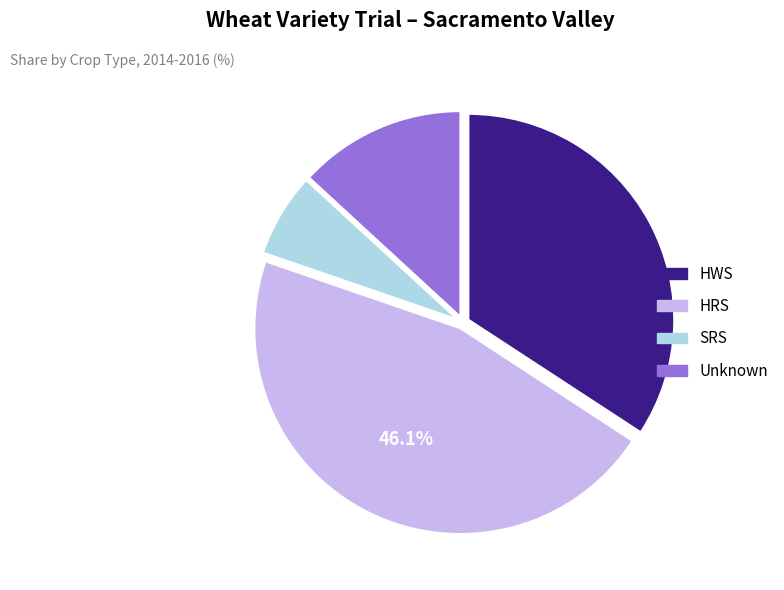

Is there a majority slice in this chart?

No